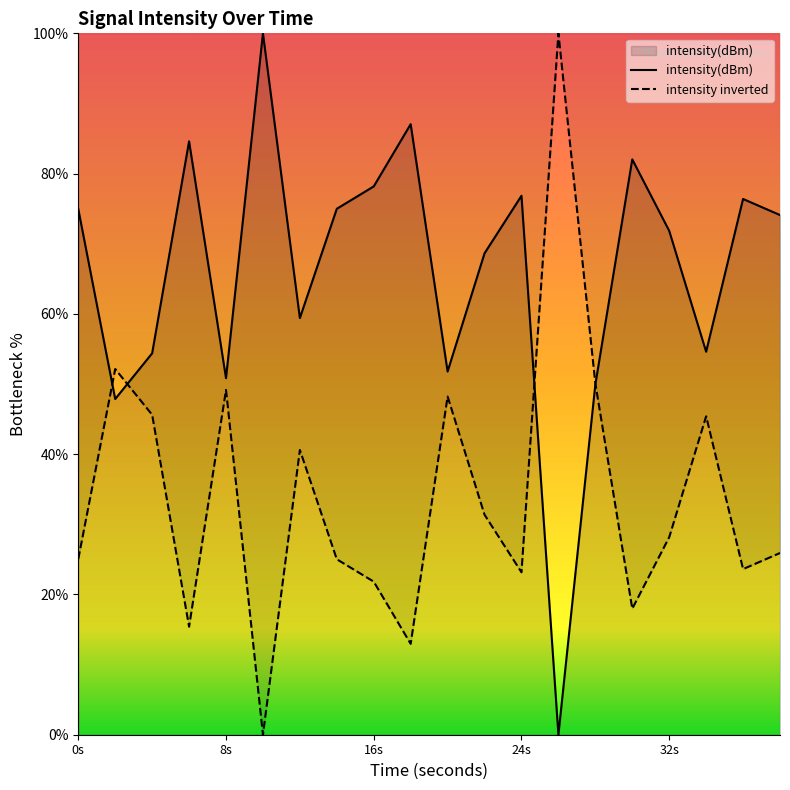

Which series has the largest total across all categories?

intensity(dBm)